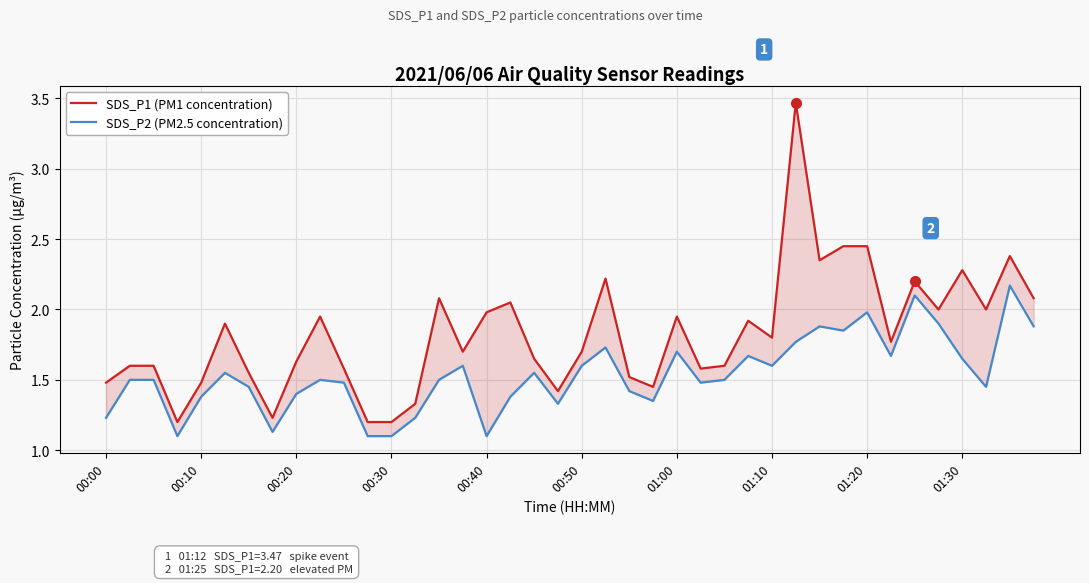

How many lines are shown in the chart?

2